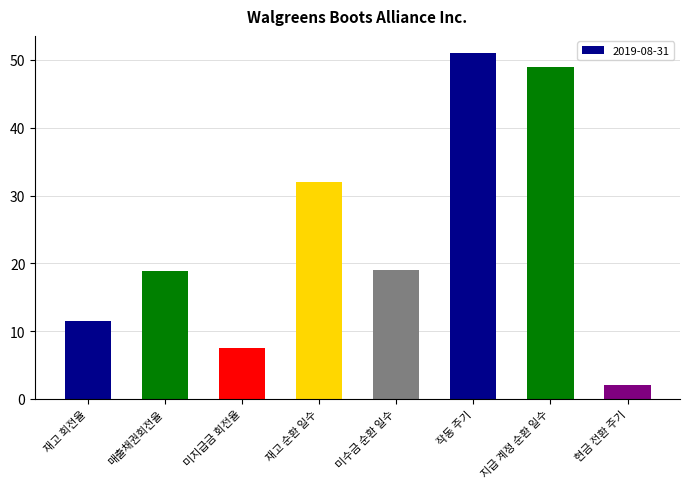

What is the label of the 4th bar from the left?

재고 순환 일수